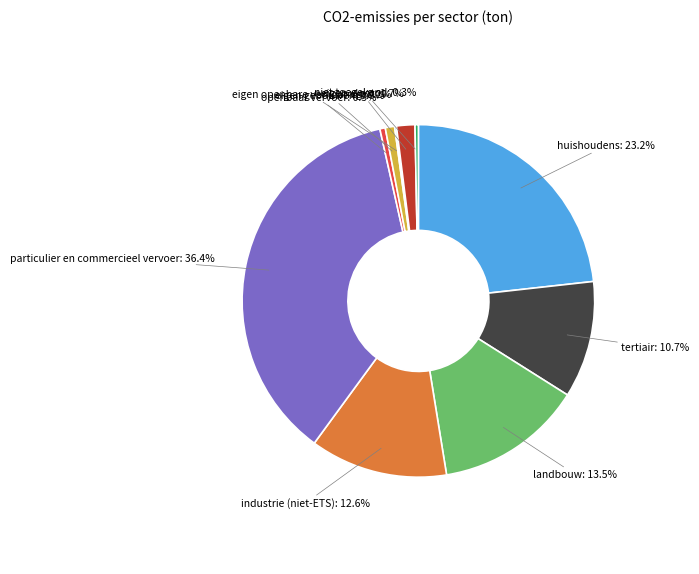

Which has a higher value, tertiair: 10.7% or particulier en commercieel vervoer: 36.4%?

particulier en commercieel vervoer: 36.4%